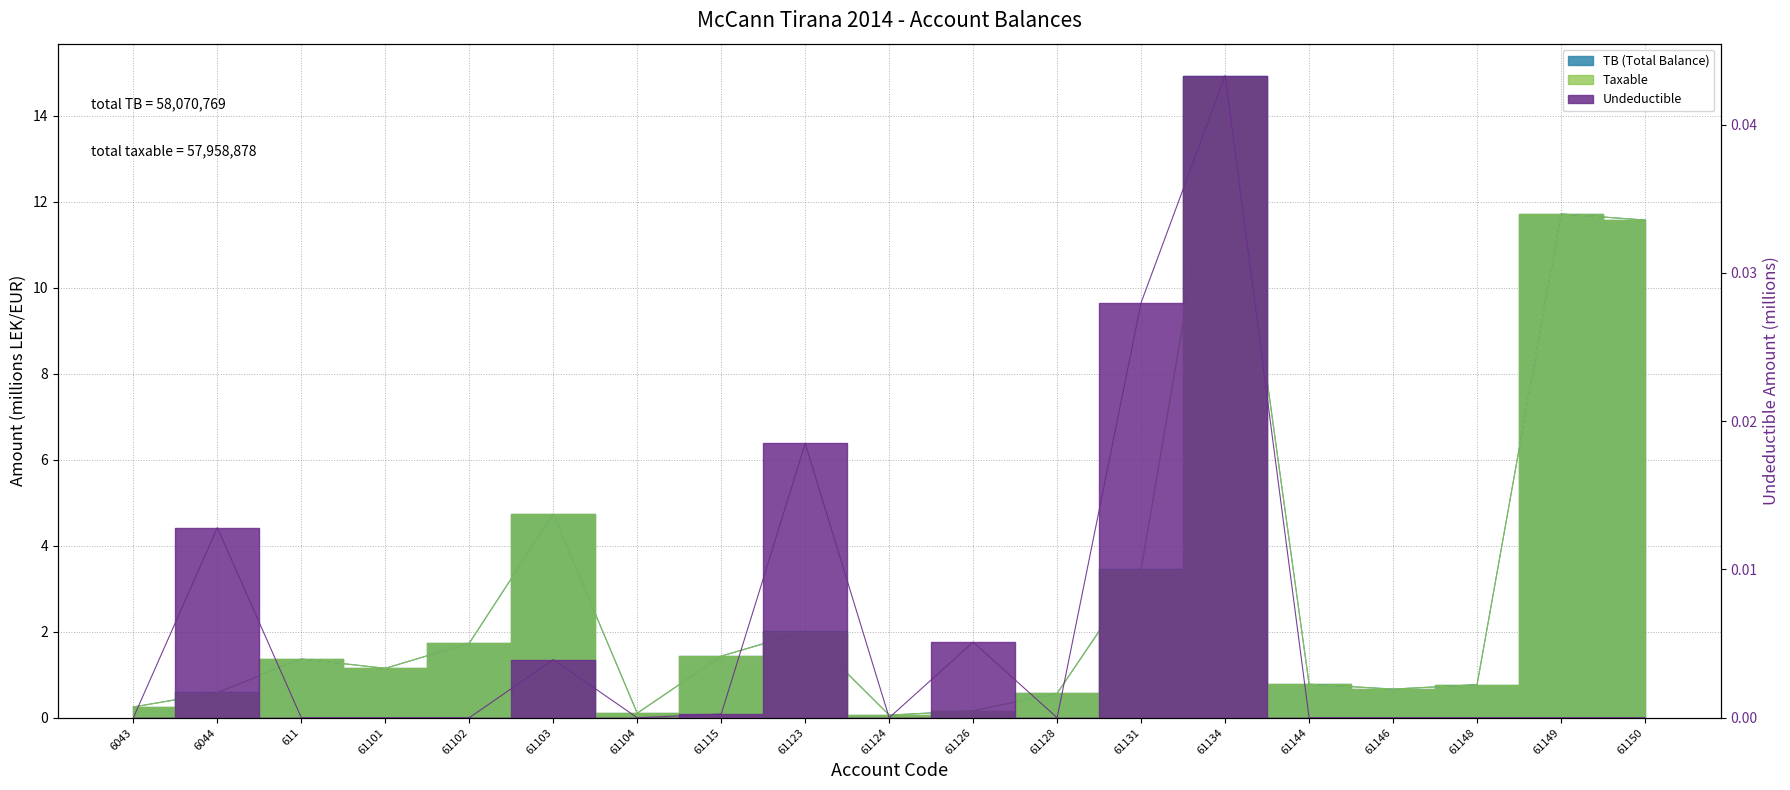

What are all the series names shown in the legend?

Taxable, Undeductible, TB